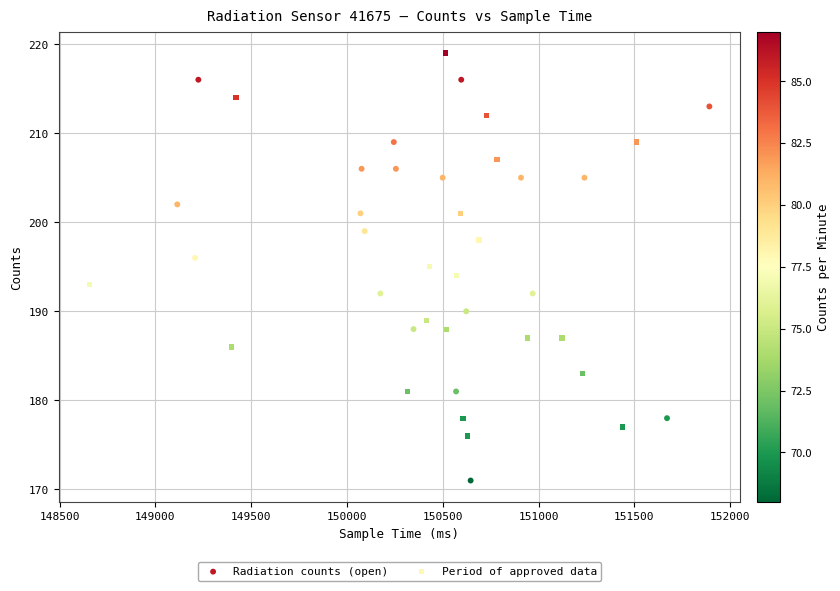

Which series reaches the minimum Y coordinate?

Radiation counts (open)